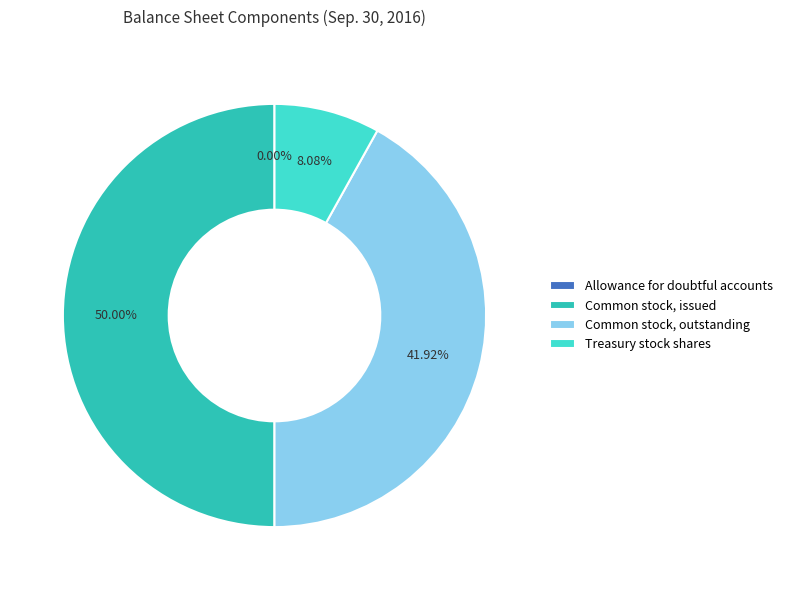

Does Common stock, outstanding account for over 50% of the chart?

No